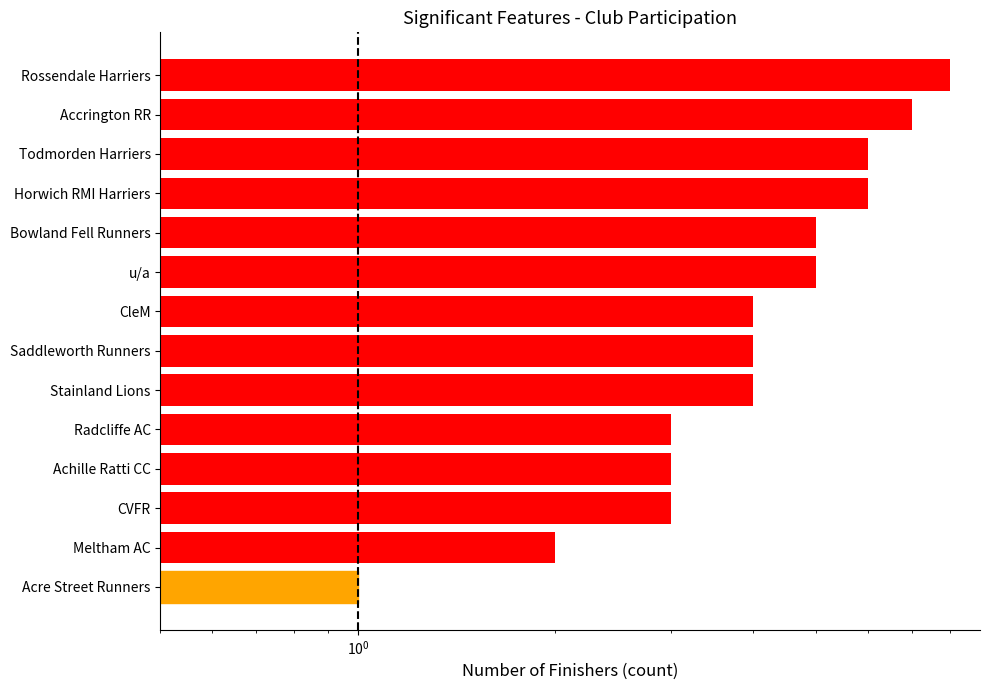

The chart shows a value of 3 at Saddleworth Runners. True or false?

False